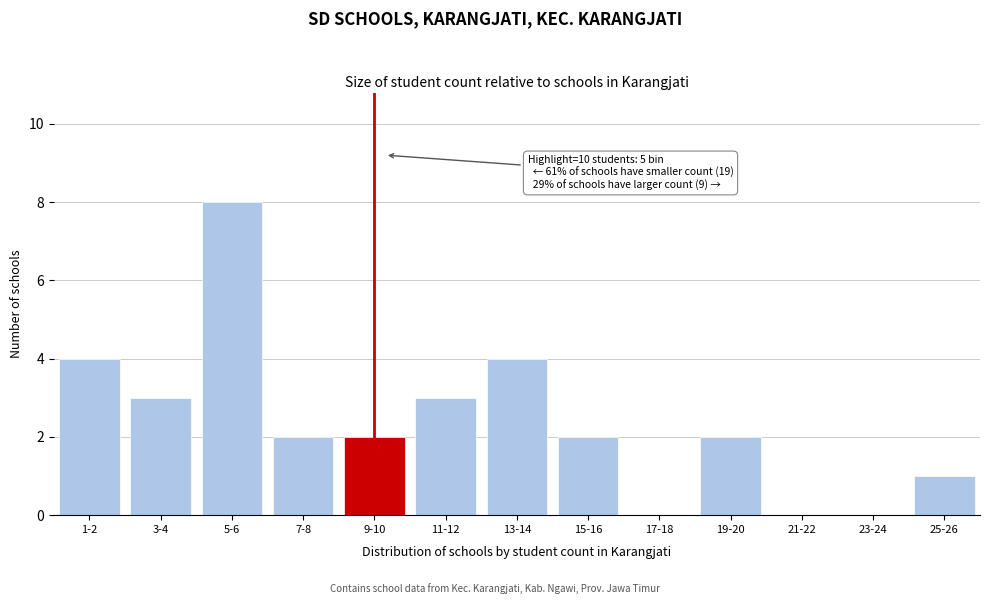

Which has a higher value, 19-20 or 17-18?

19-20